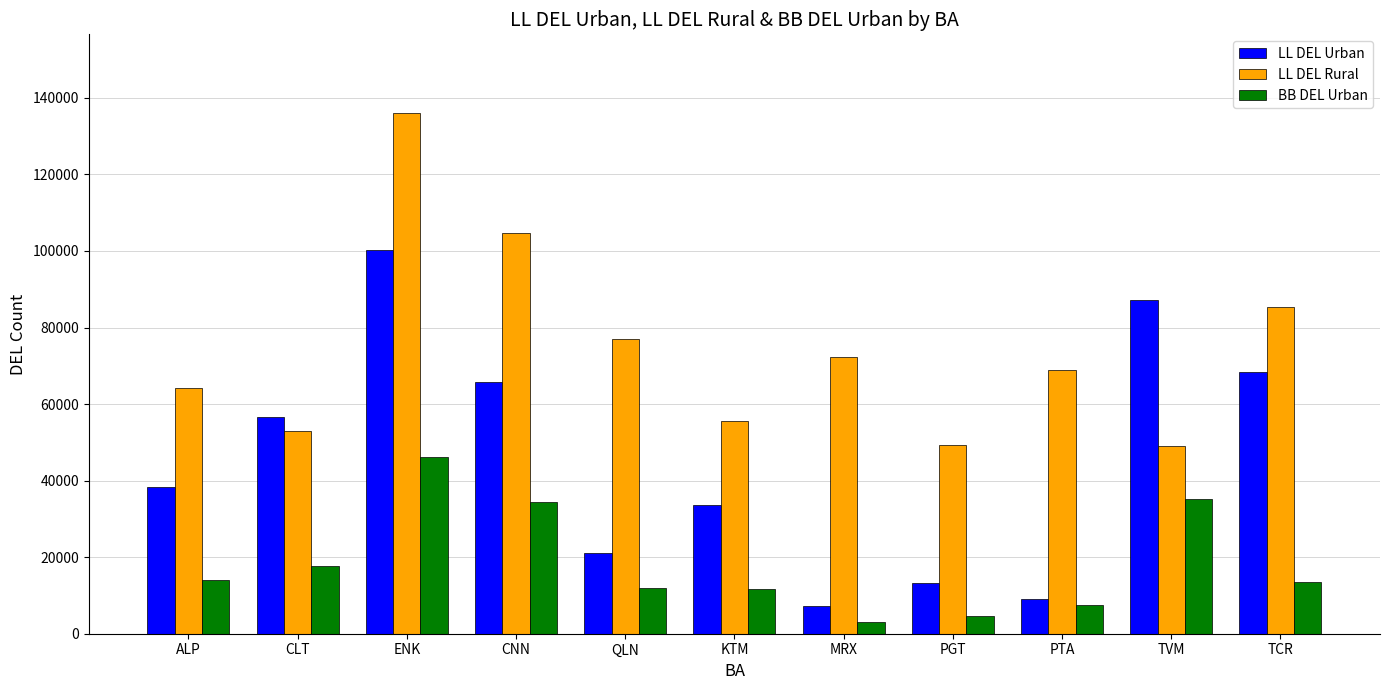

What is the approximate value of LL DEL Urban at CLT, to the nearest 50?

56700